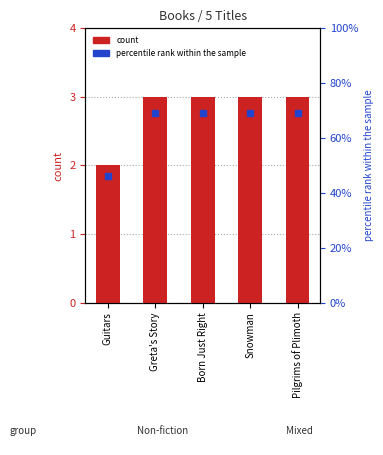

List the labels in order of value, smallest first.

Guitars, Greta's Story, Born Just Right, Snowman, Pilgrims of Plimoth